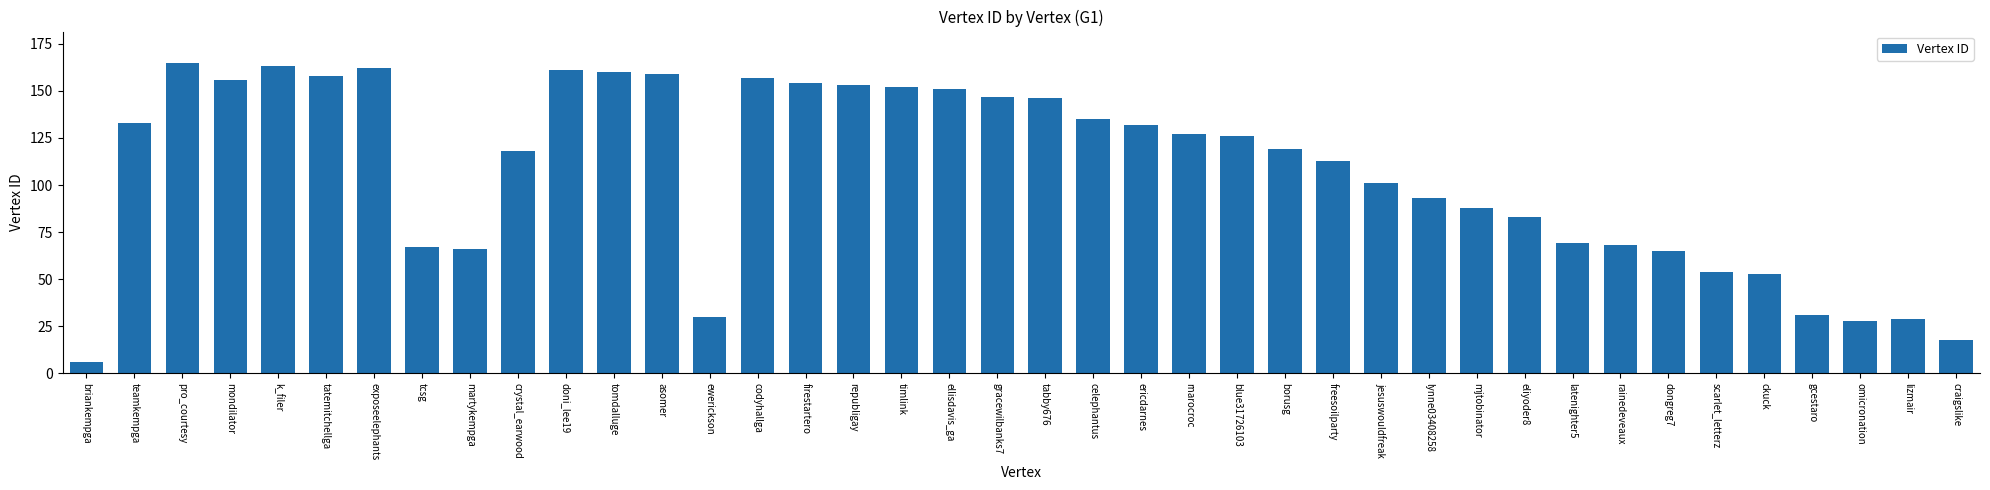

Which category has the lowest value across all series?

briankempga